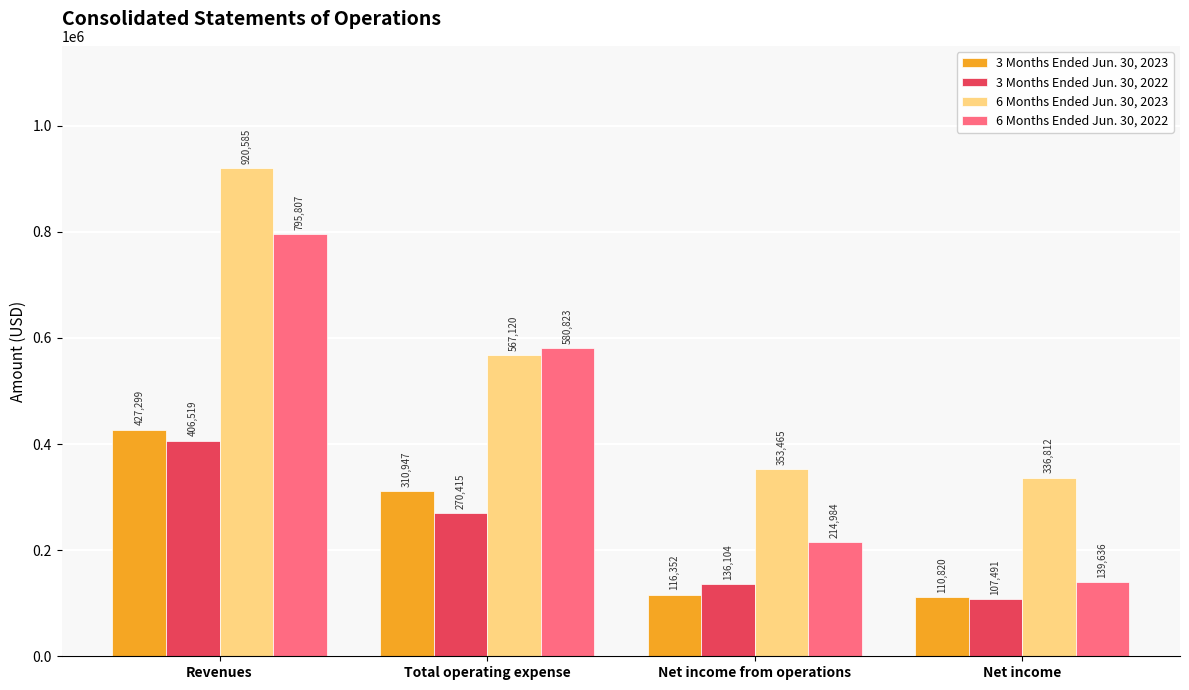

True or false: 3 Months Ended Jun. 30, 2023 has a value of 205521 at Net income from operations.

False